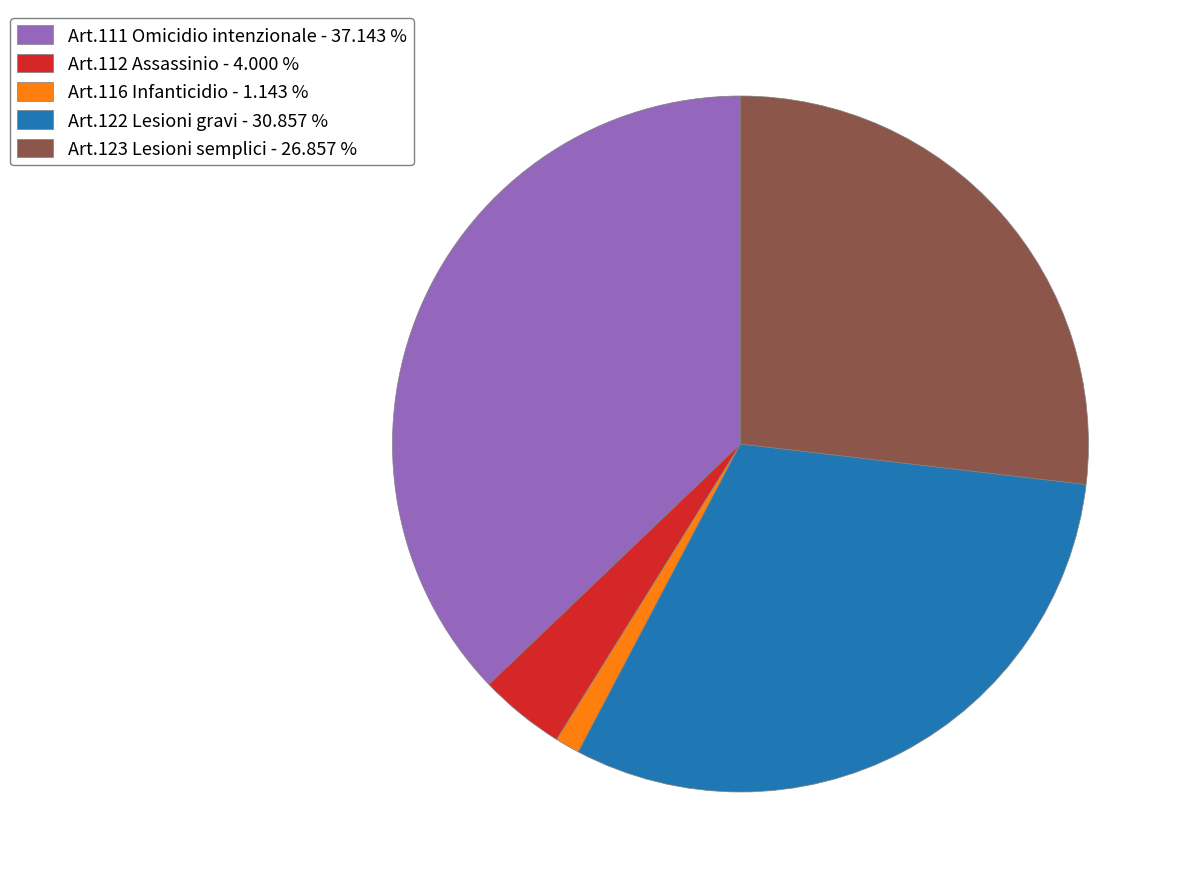

How many segments does this pie chart have?

5